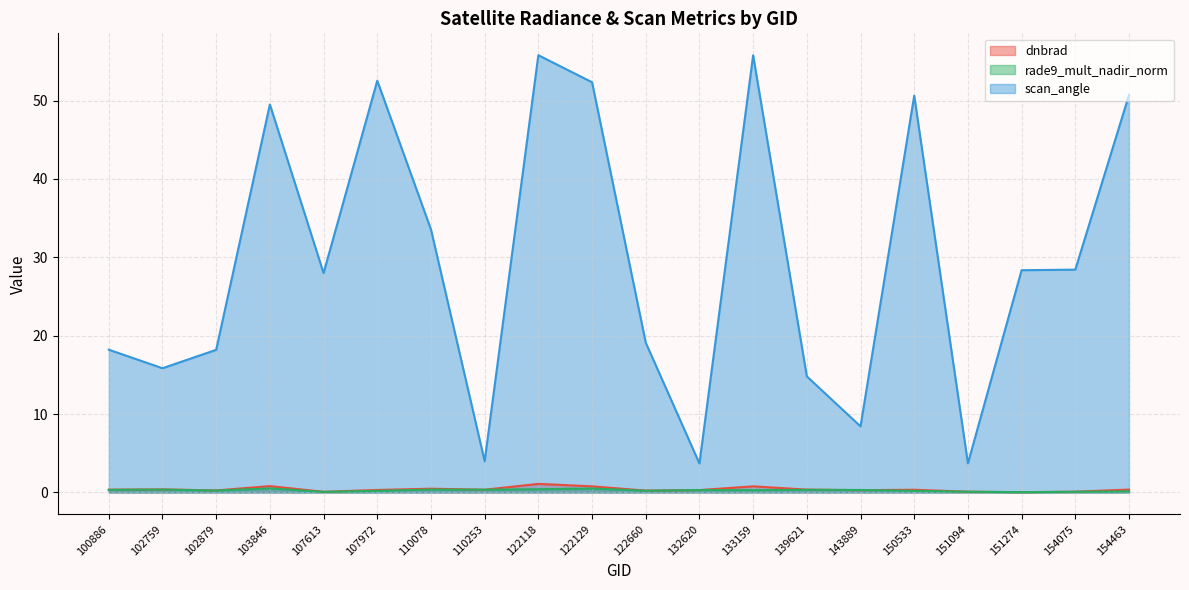

What is the average value of the rade9_mult_nadir_norm series?

0.3